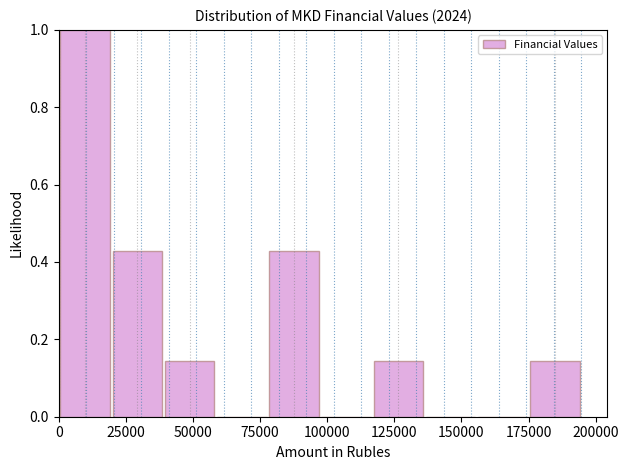

Around what value on the x-axis is the tallest bar? Give the approximate position of its centre, as read against the axis.

10000